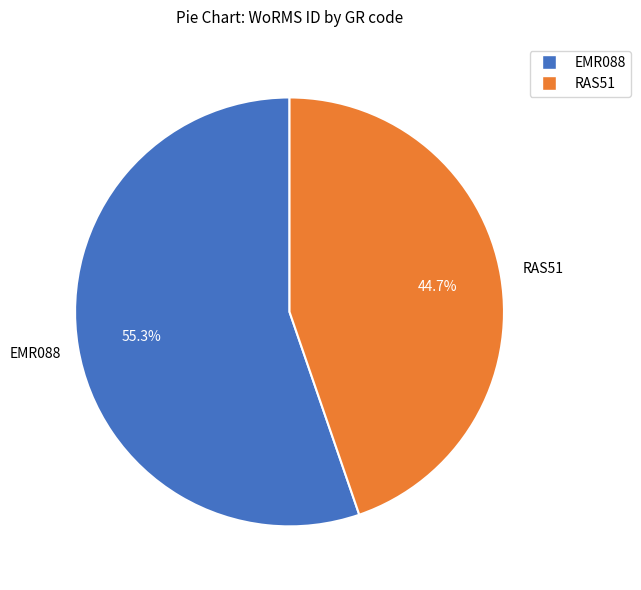

Does RAS51 account for over 50% of the chart?

No